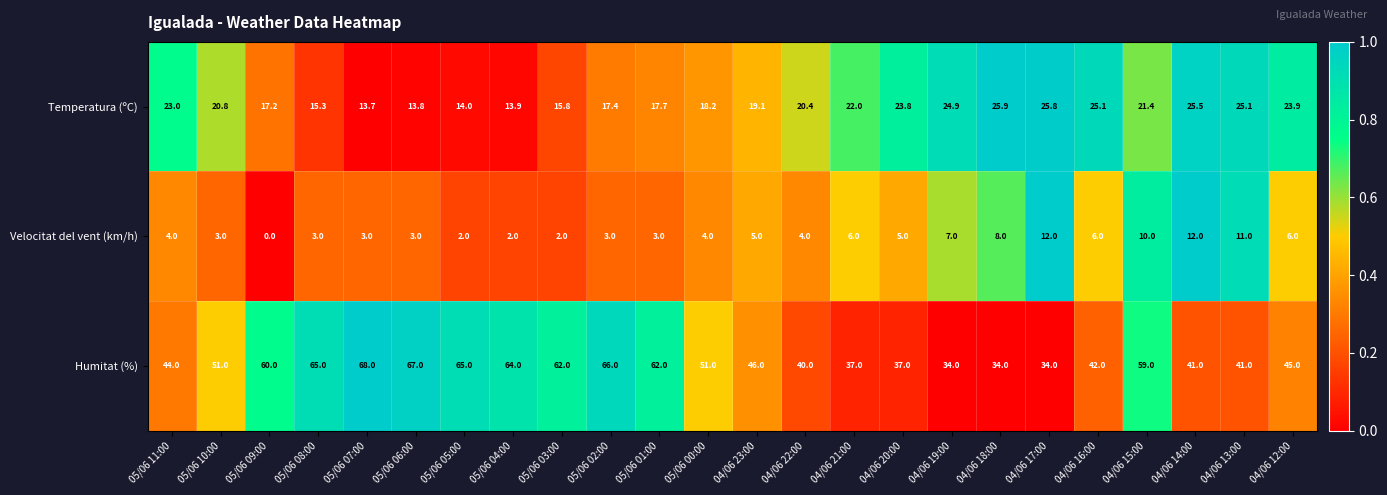

The value of Temperatura (ºC) at 04/06 16:00 is 25.1. True or false?

True